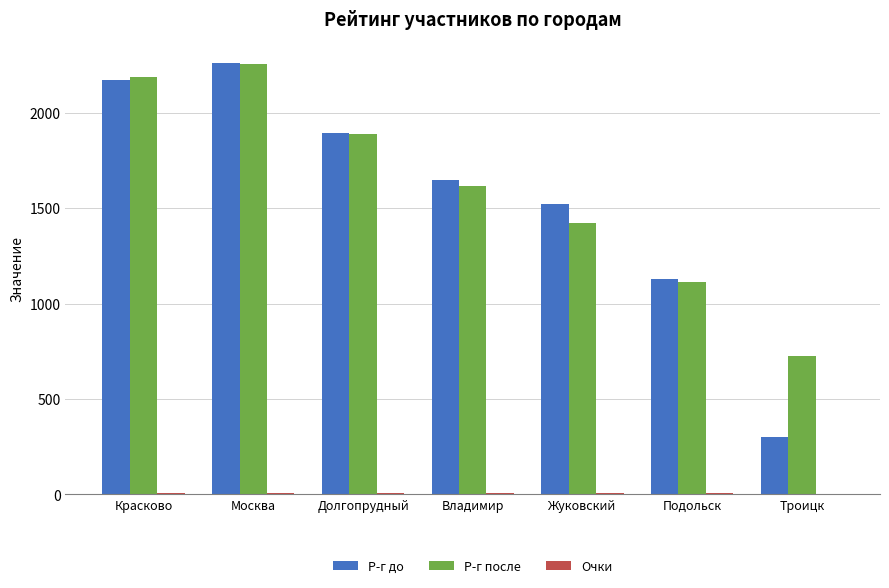

At which category is the sum across all series the highest?

Москва